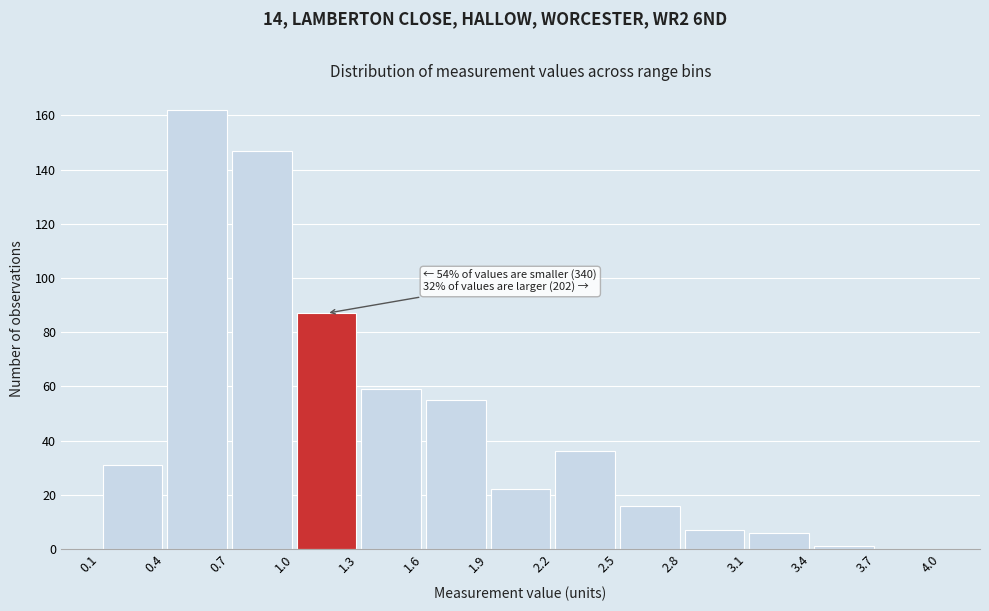

Which range on the x-axis has the tallest bar?

0.4 to 0.7